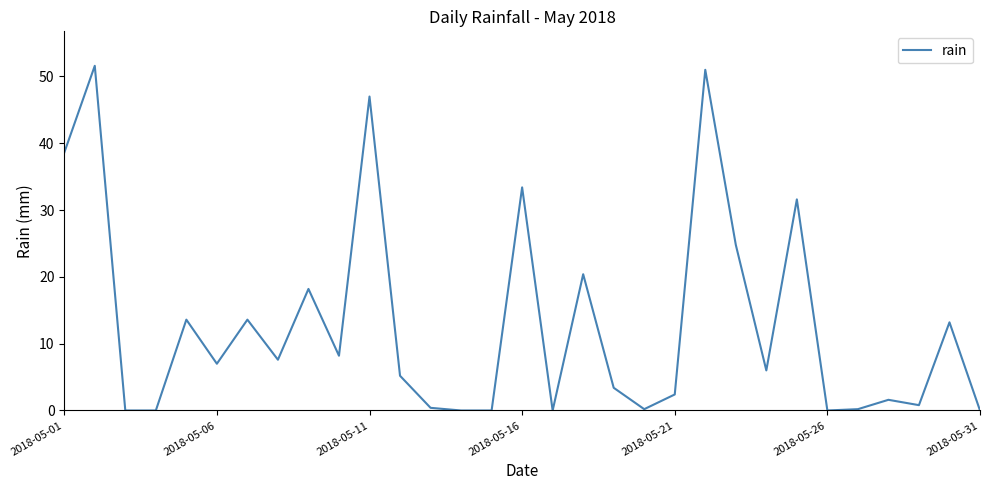

Count the number of data series in this chart.

1